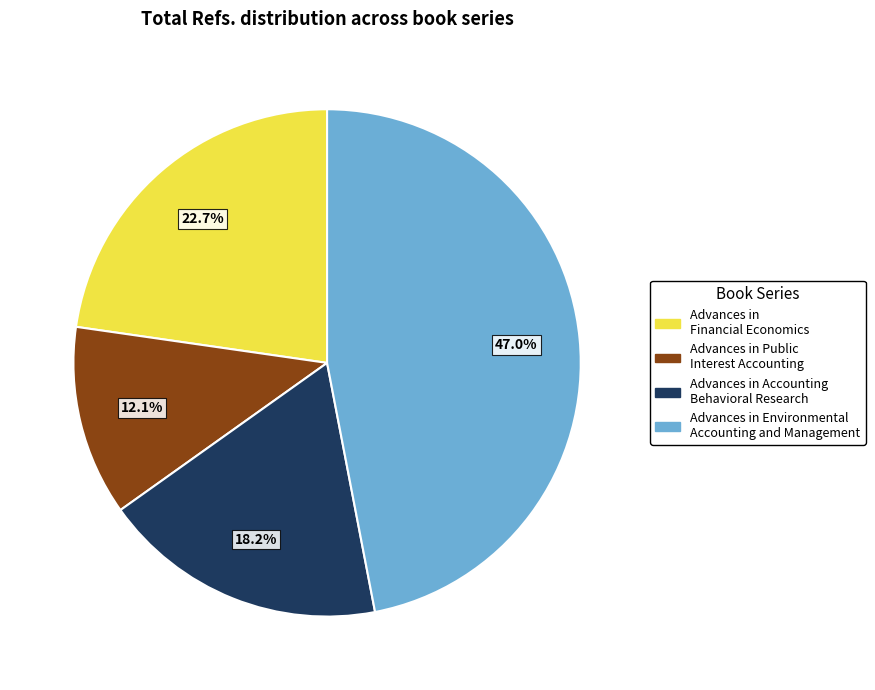

What percentage is the Advances in Public Interest Accounting slice, to the nearest percent?

12%